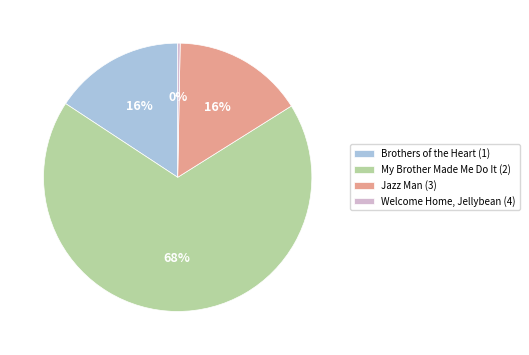

Which slice is the largest?

My Brother Made Me Do It (2)